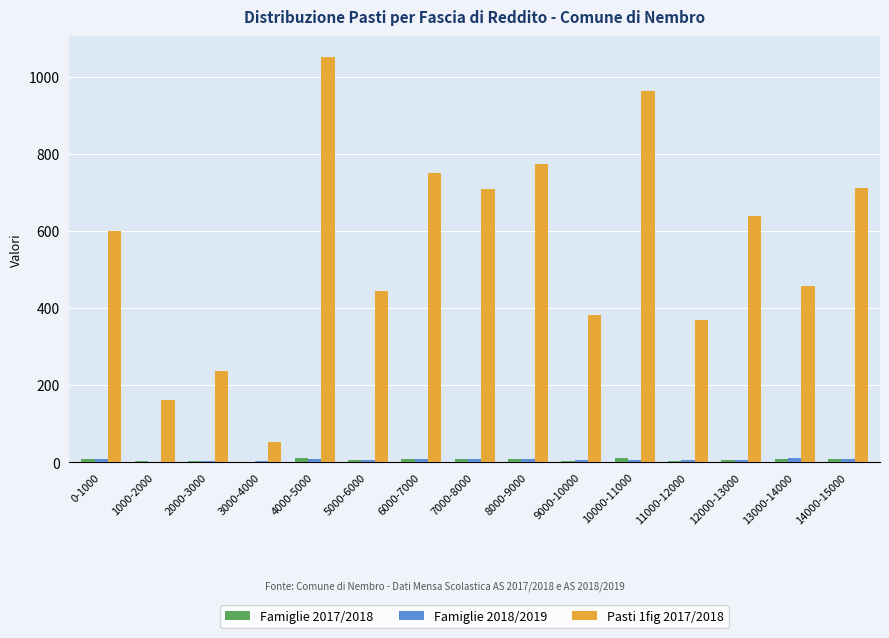

Which series has the largest total across all categories?

Pasti 1fig 2017/2018